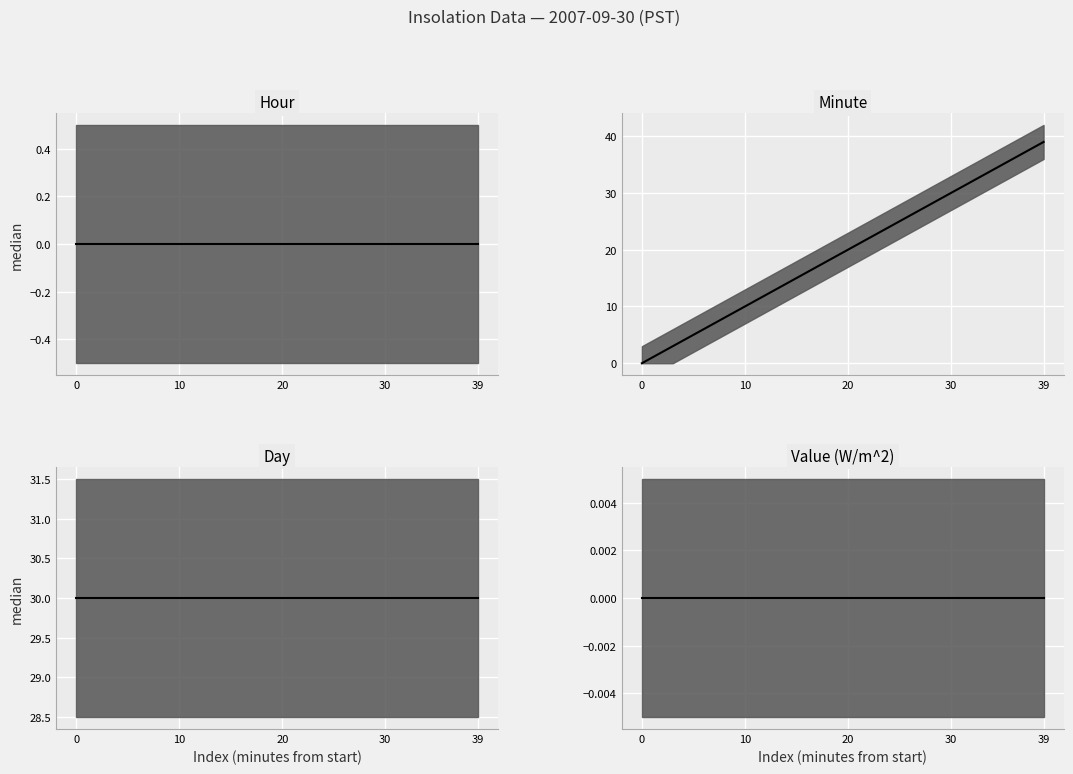

True or false: Hour median and Value (W/m^2) median intersect in this chart.

False